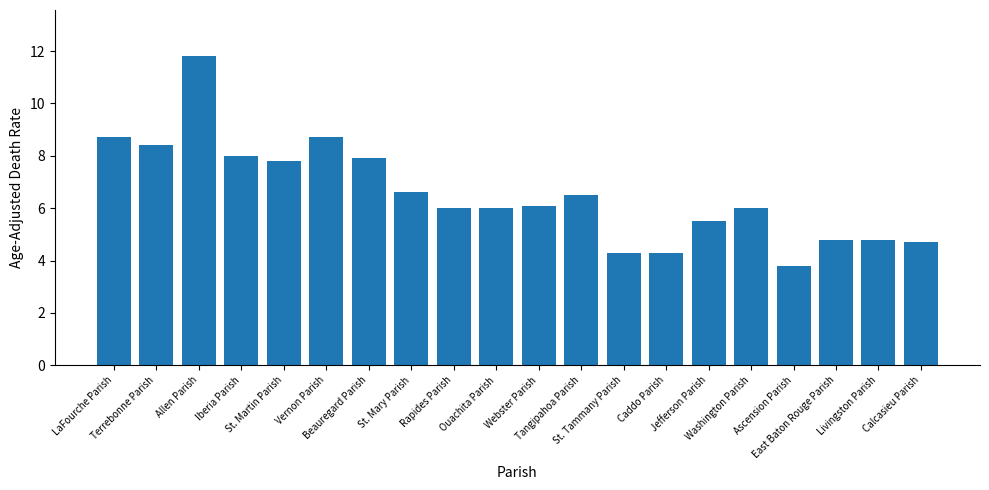

Does the chart contain any negative values?

No